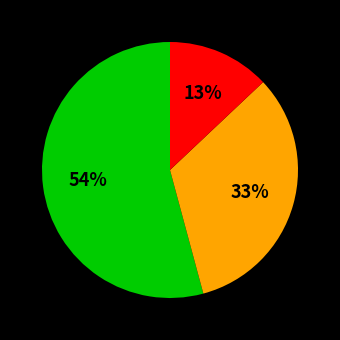

Does any single category account for the majority?

Yes